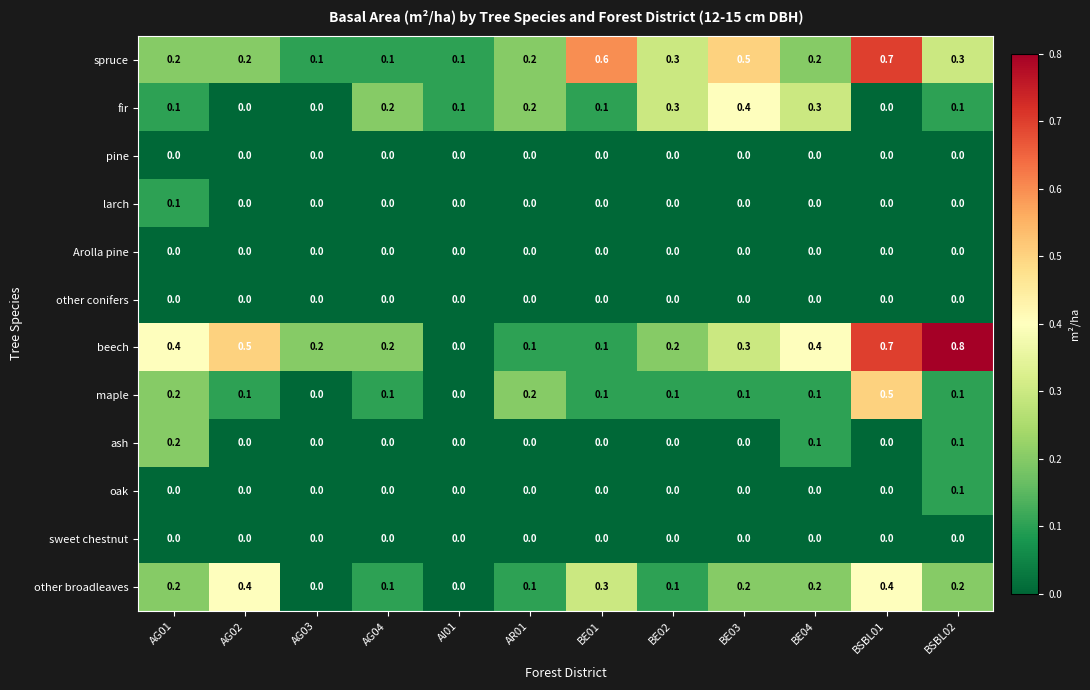

How many distinct data groups are displayed?

12